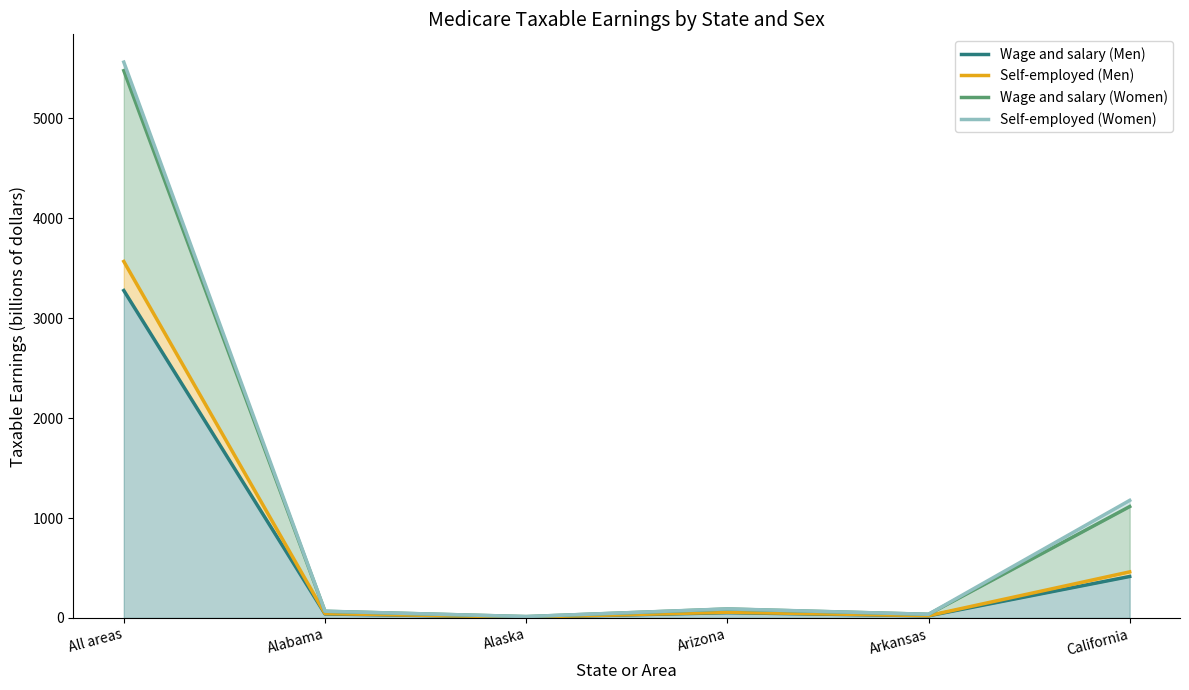

What is the maximum value shown in the chart?

5560.8